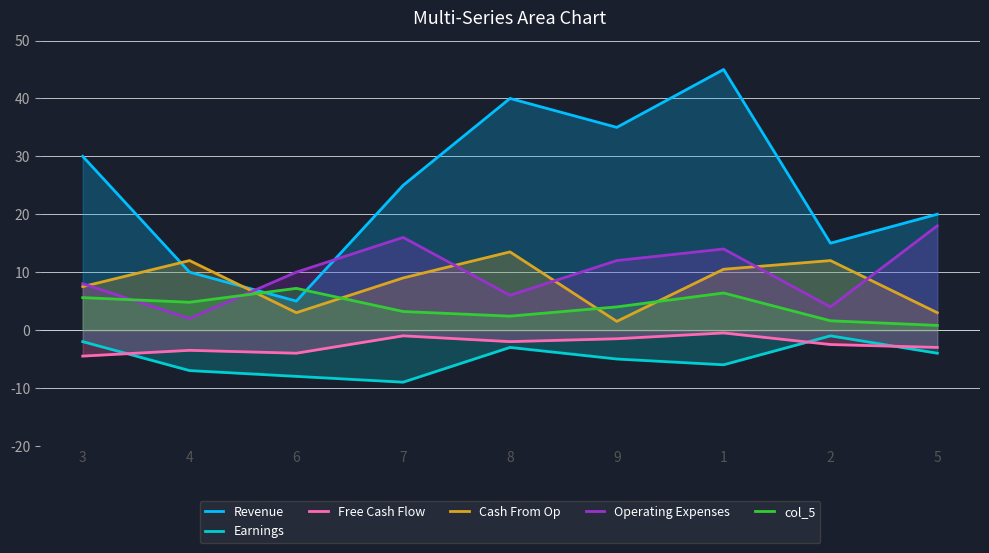

What is the difference between the maximum and minimum values in the Free Cash Flow series?

4.0